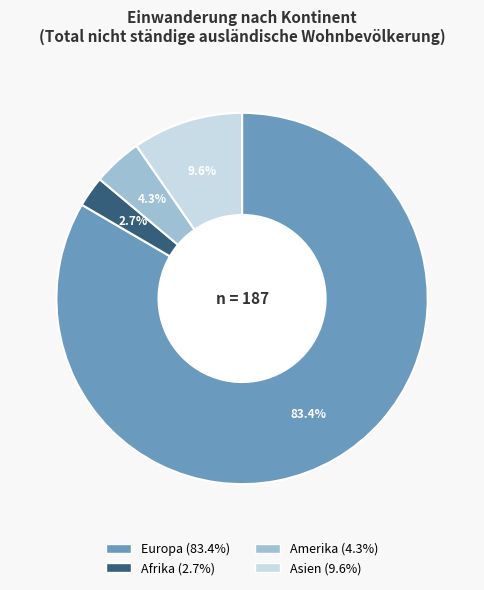

Is there a majority slice in this chart?

Yes